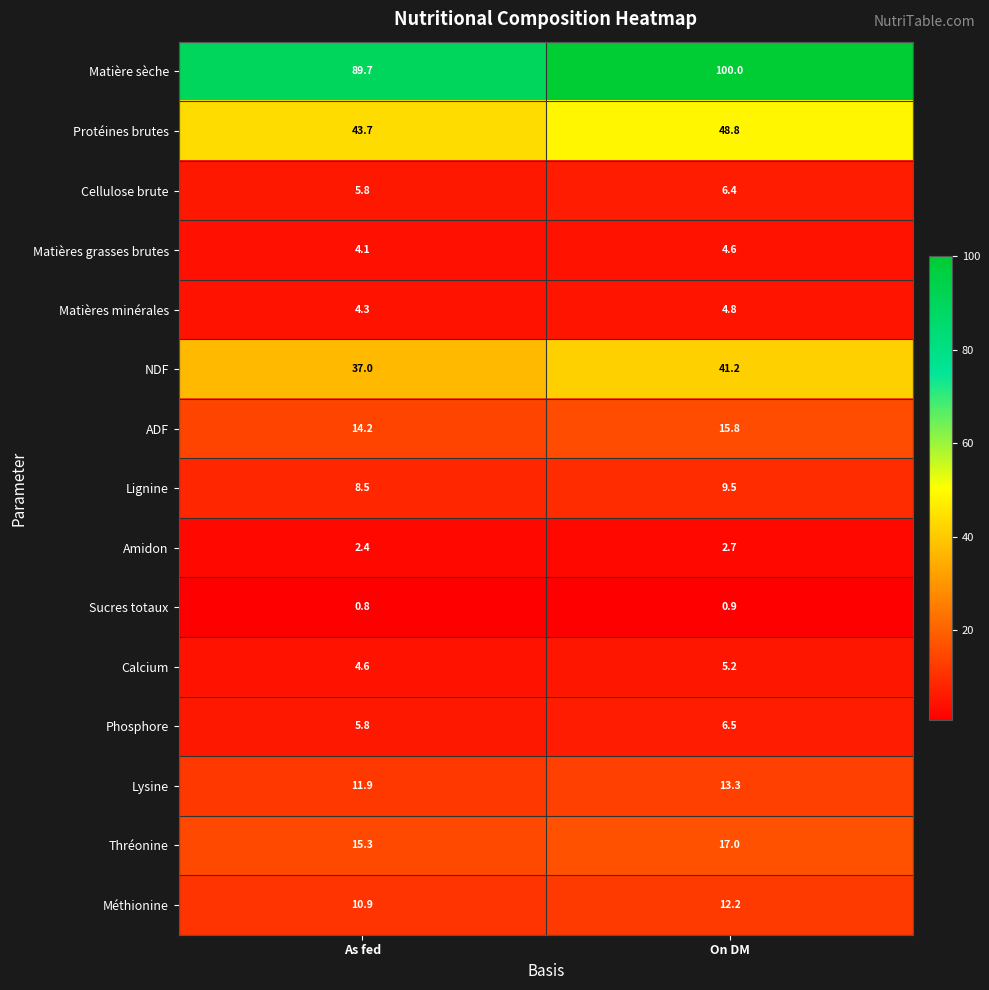

Where does the Lysine series first go above 13?

On DM